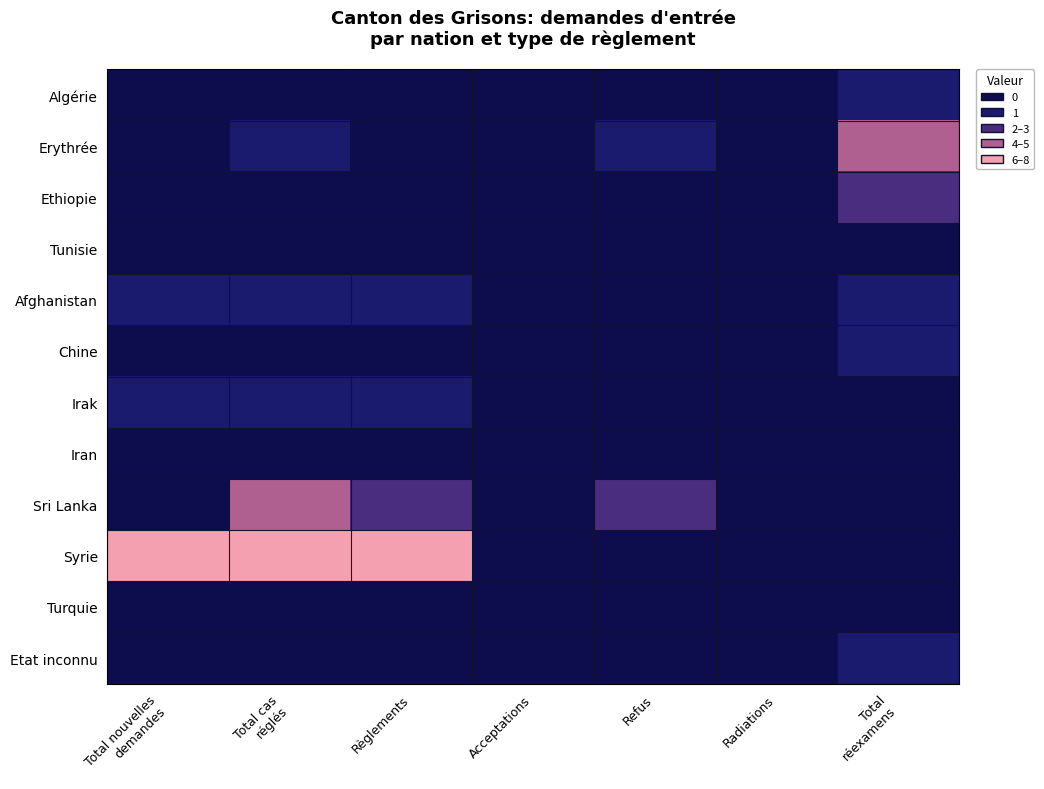

Reading left to right, extract all data points from this chart.

Algérie: Total nouvelles
demandes=0	Total cas
réglés=0	Règlements=0	Acceptations=0	Refus=0	Radiations=0	Total
réexamens=1
Erythrée: Total nouvelles
demandes=0	Total cas
réglés=1	Règlements=0	Acceptations=0	Refus=1	Radiations=0	Total
réexamens=4
Ethiopie: Total nouvelles
demandes=0	Total cas
réglés=0	Règlements=0	Acceptations=0	Refus=0	Radiations=0	Total
réexamens=3
Tunisie: Total nouvelles
demandes=0	Total cas
réglés=0	Règlements=0	Acceptations=0	Refus=0	Radiations=0	Total
réexamens=0
Afghanistan: Total nouvelles
demandes=1	Total cas
réglés=1	Règlements=1	Acceptations=0	Refus=0	Radiations=0	Total
réexamens=1
Chine: Total nouvelles
demandes=0	Total cas
réglés=0	Règlements=0	Acceptations=0	Refus=0	Radiations=0	Total
réexamens=1
Irak: Total nouvelles
demandes=1	Total cas
réglés=1	Règlements=1	Acceptations=0	Refus=0	Radiations=0	Total
réexamens=0
Iran: Total nouvelles
demandes=0	Total cas
réglés=0	Règlements=0	Acceptations=0	Refus=0	Radiations=0	Total
réexamens=0
Sri Lanka: Total nouvelles
demandes=0	Total cas
réglés=4	Règlements=2	Acceptations=0	Refus=2	Radiations=0	Total
réexamens=0
Syrie: Total nouvelles
demandes=6	Total cas
réglés=8	Règlements=8	Acceptations=0	Refus=0	Radiations=0	Total
réexamens=0
Turquie: Total nouvelles
demandes=0	Total cas
réglés=0	Règlements=0	Acceptations=0	Refus=0	Radiations=0	Total
réexamens=0
Etat inconnu: Total nouvelles
demandes=0	Total cas
réglés=0	Règlements=0	Acceptations=0	Refus=0	Radiations=0	Total
réexamens=1